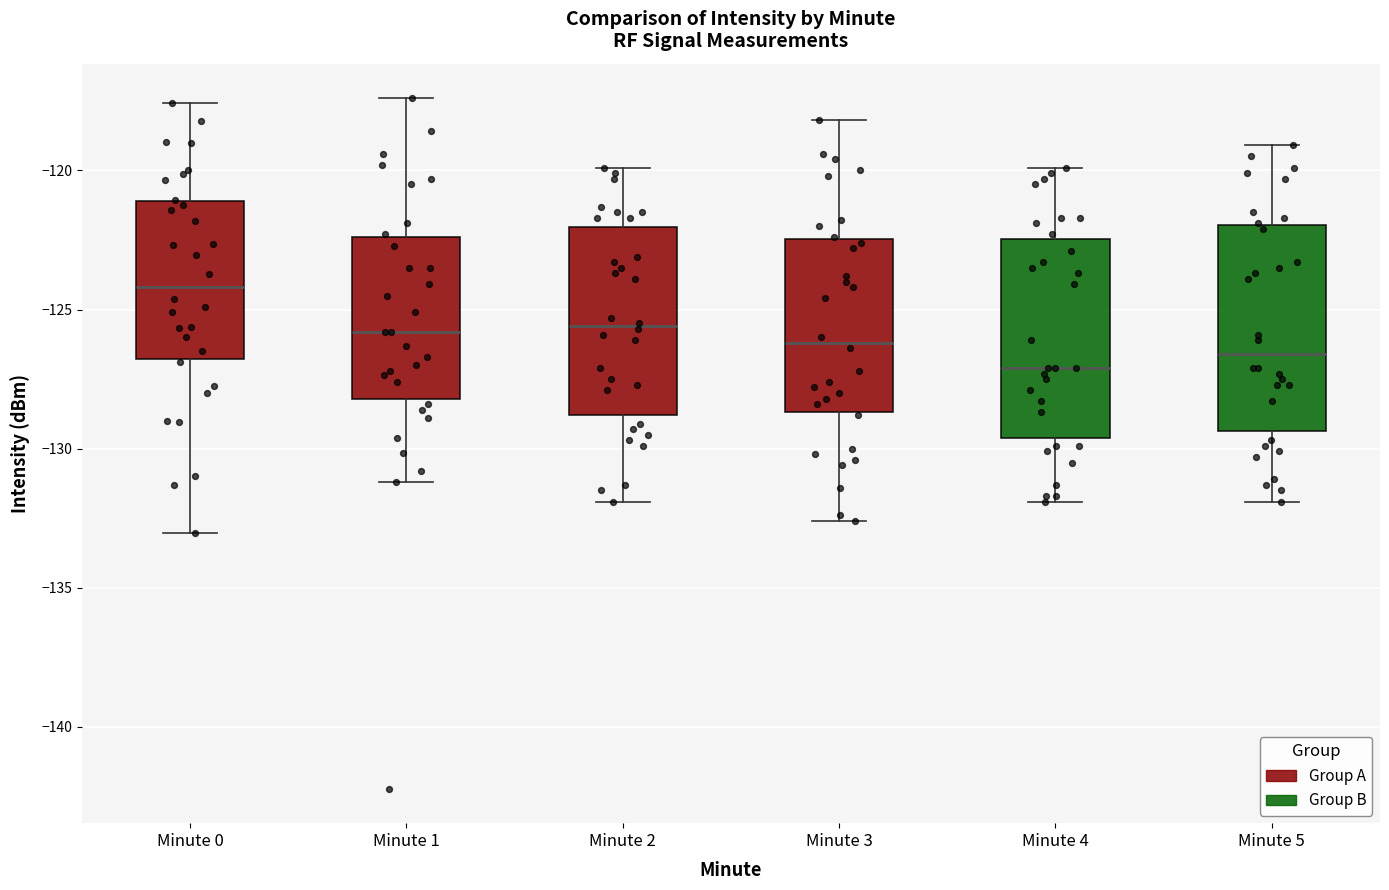

Reading left to right, transcribe this box plot: for each box, give where its median line is, the range the box spans, and where its two whiskers end, as read against the y-axis. The values are not printed on the chart, so give them approximately, as read against the axis.

Minute 0: median -124.0, box -127.0 to -121.0, whiskers -133.0 to -117.5
Minute 1: median -126.0, box -128.0 to -122.5, whiskers -131.0 to -117.5
Minute 2: median -125.5, box -129.0 to -122.0, whiskers -132.0 to -120.0
Minute 3: median -126.0, box -128.5 to -122.5, whiskers -132.5 to -118.0
Minute 4: median -127.0, box -129.5 to -122.5, whiskers -132.0 to -120.0
Minute 5: median -126.5, box -129.5 to -122.0, whiskers -132.0 to -119.0